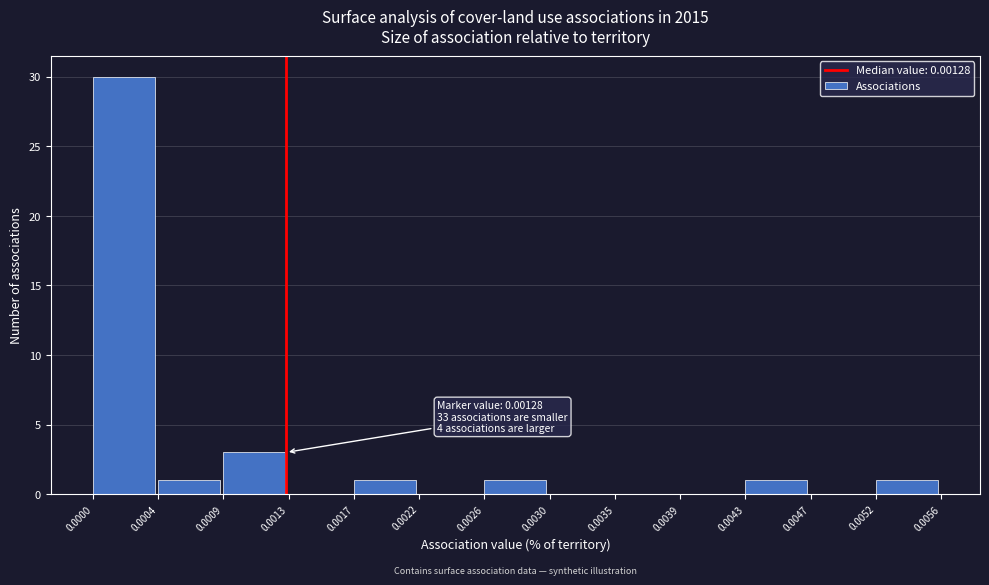

Over which range of the x-axis is the bar tallest?

0.0000 to 0.0004